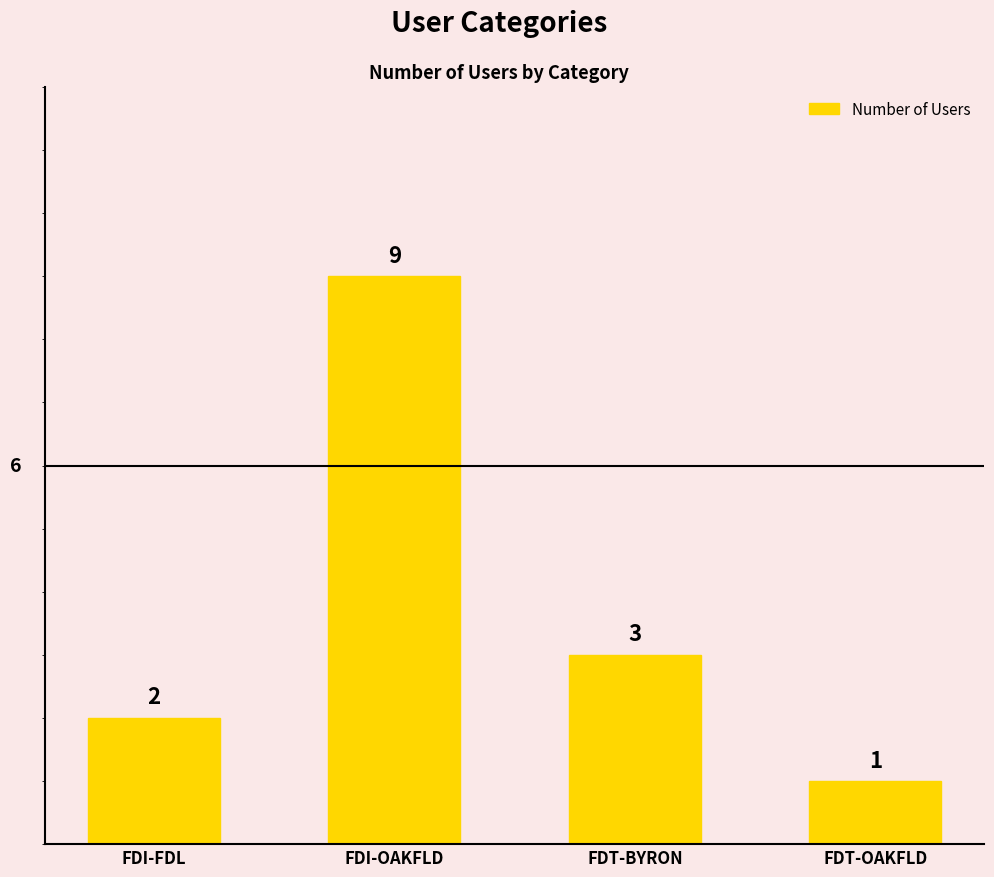

What position from the left is FDI-FDL?

1